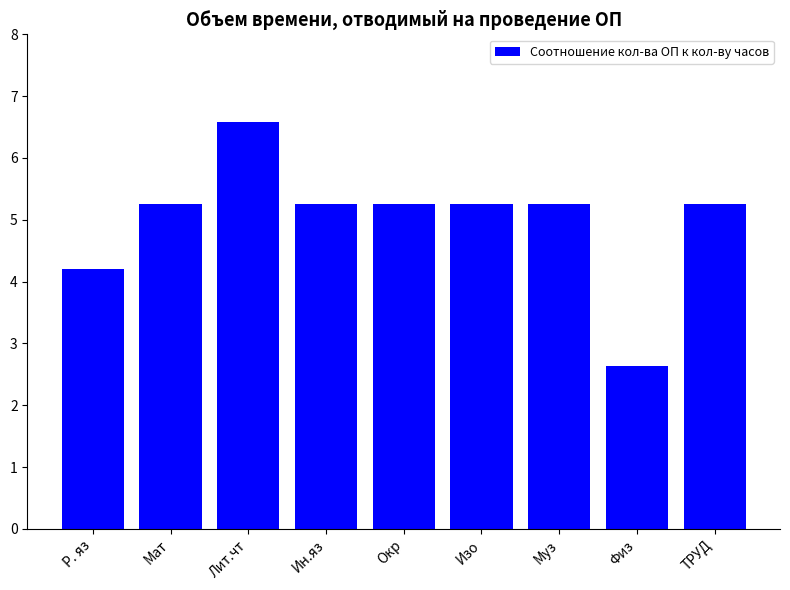

What is the difference between the second highest and minimum values?

2.6